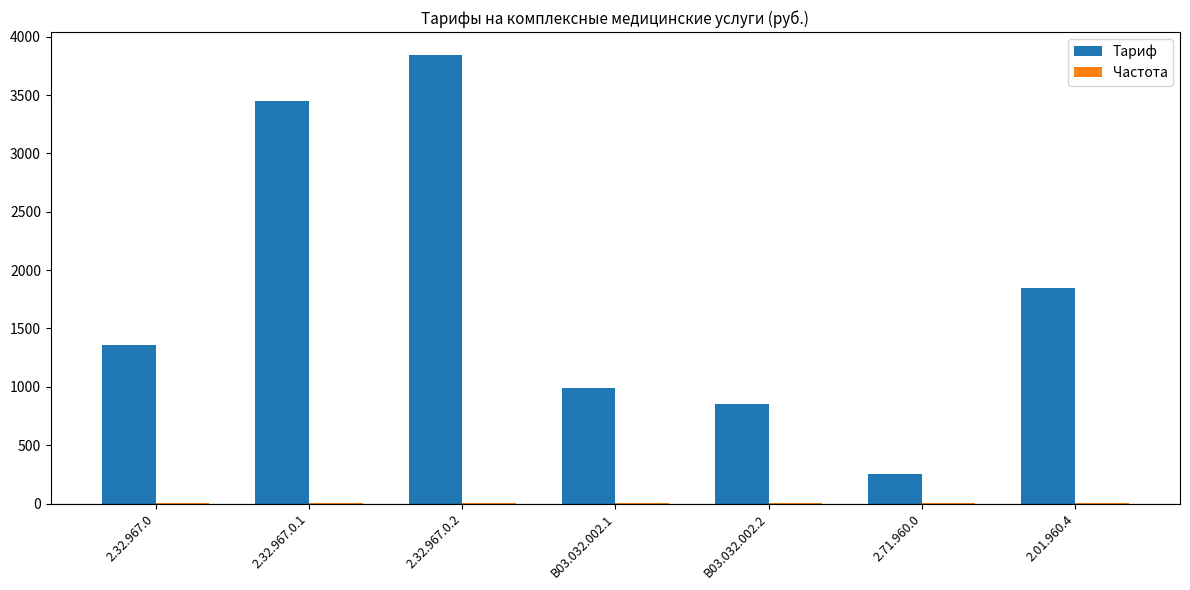

Which series changed the most between 2.32.967.0.1 and 2.32.967.0.2?

Тариф